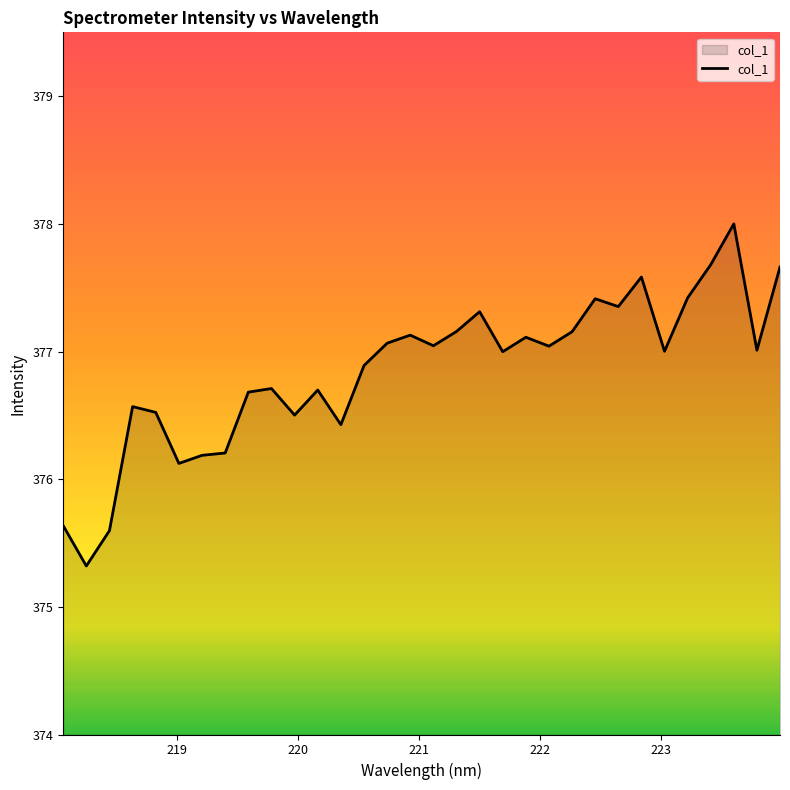

What is the smallest value displayed?

375.3